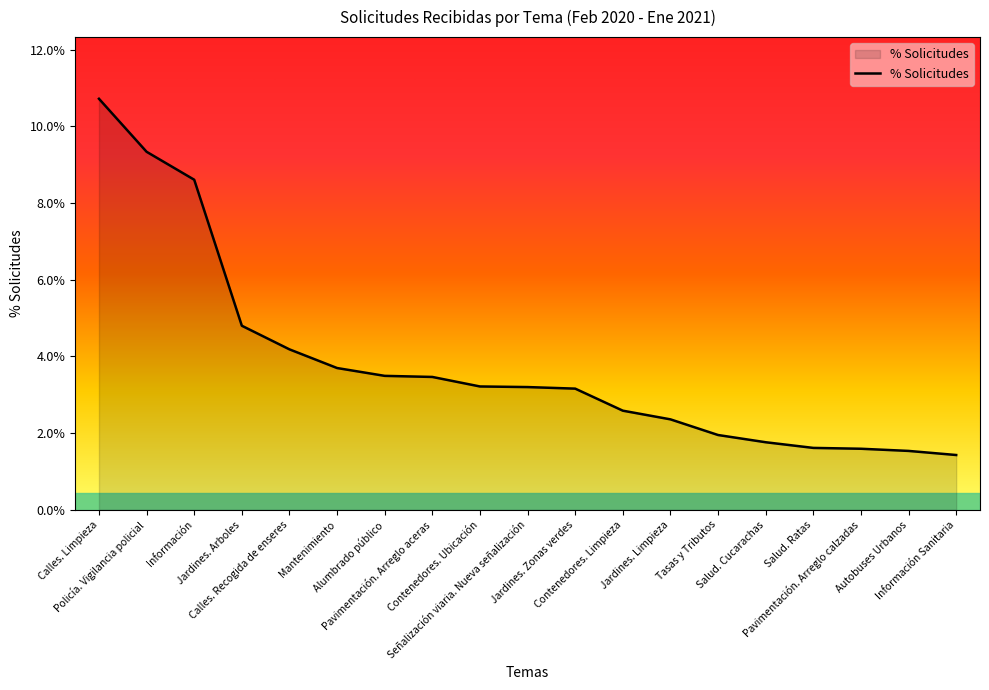

What is the average value?

3.8